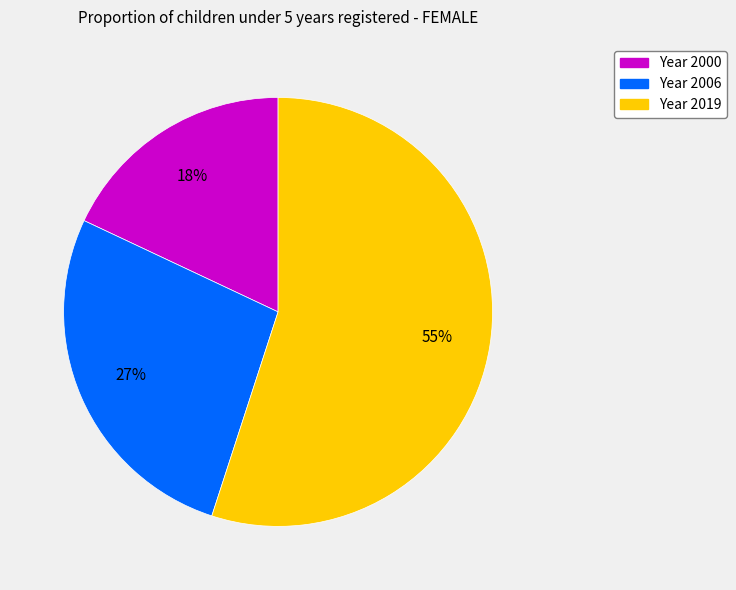

Is there any slice that represents more than half of the pie?

Yes